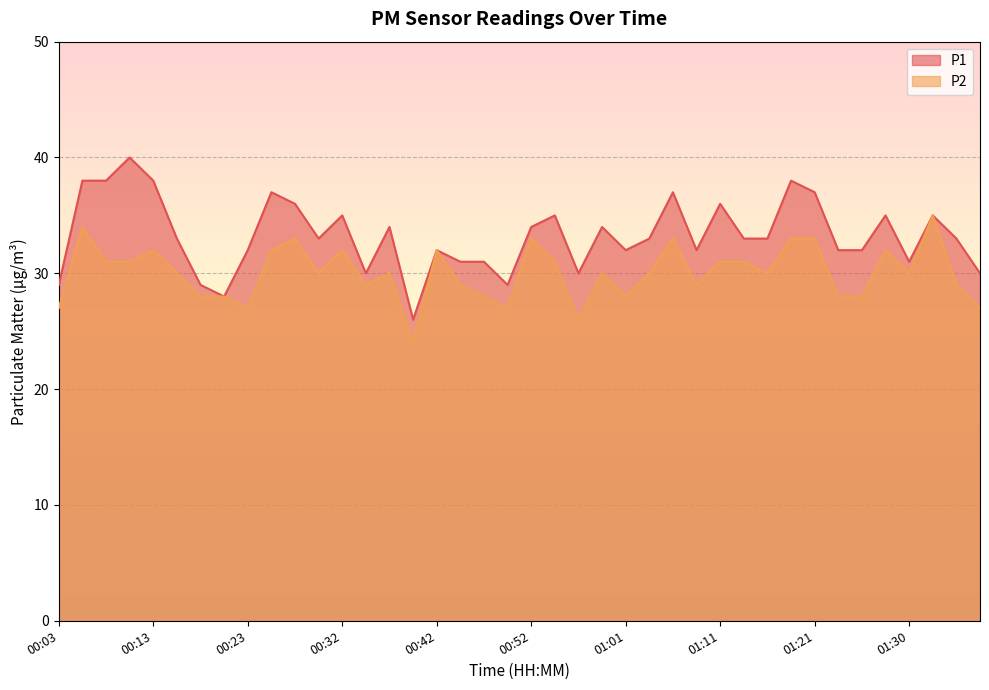

What is the total value across all series at 01:23?

60